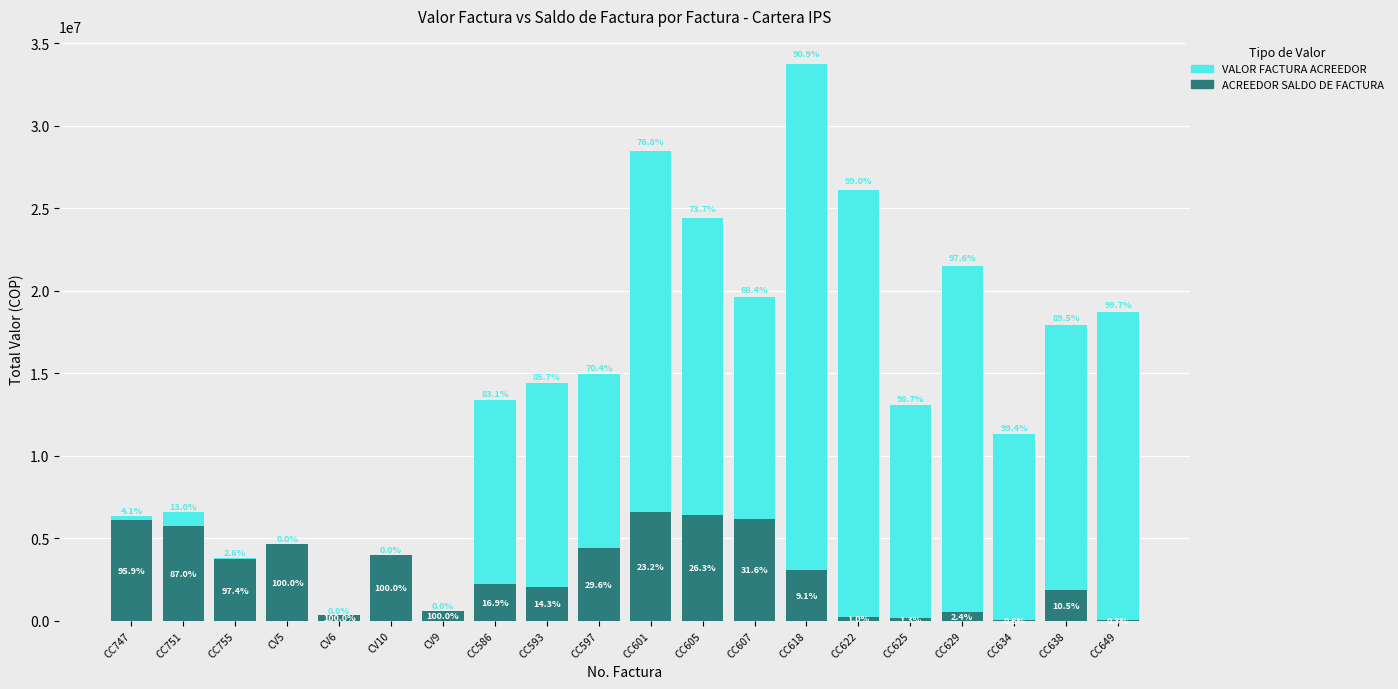

List the series in order of their overall mean, highest first.

VALOR FACTURA ACREEDOR, ACREEDOR SALDO DE FACTURA